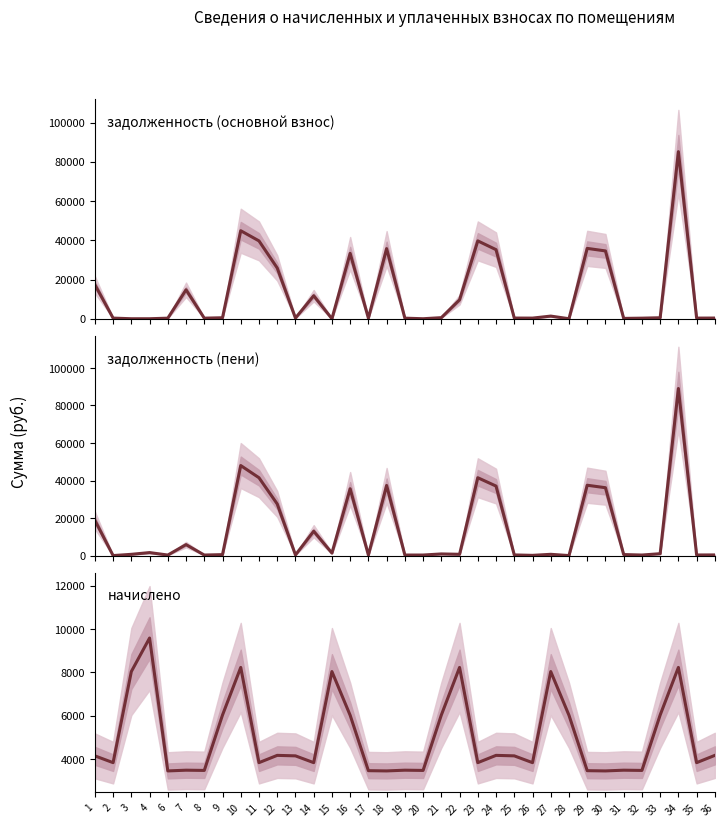

What is the difference between the highest and lowest values at 21?

5482.8